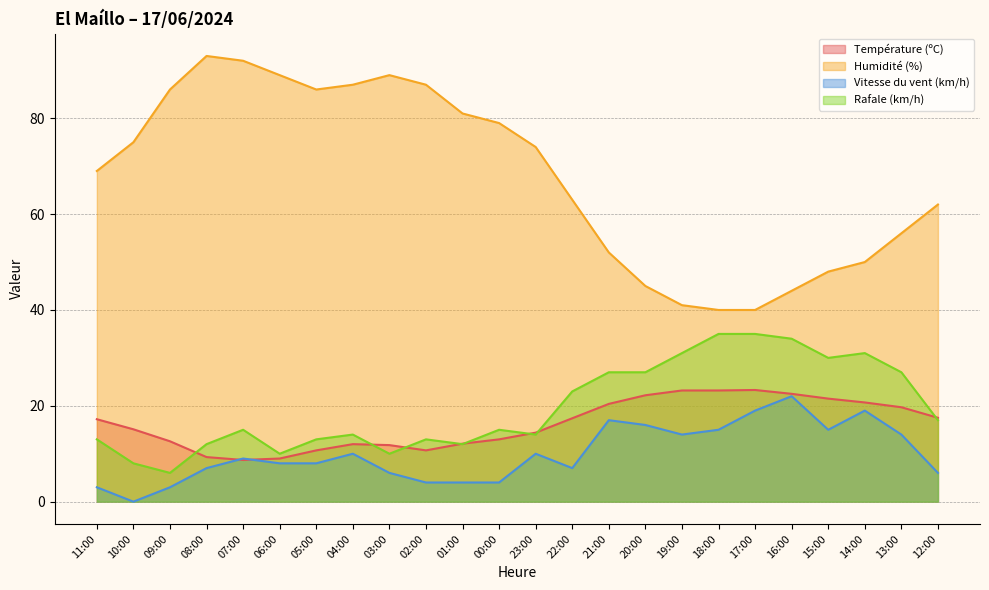

Which series has the widest spread of values?

Humidité (%)